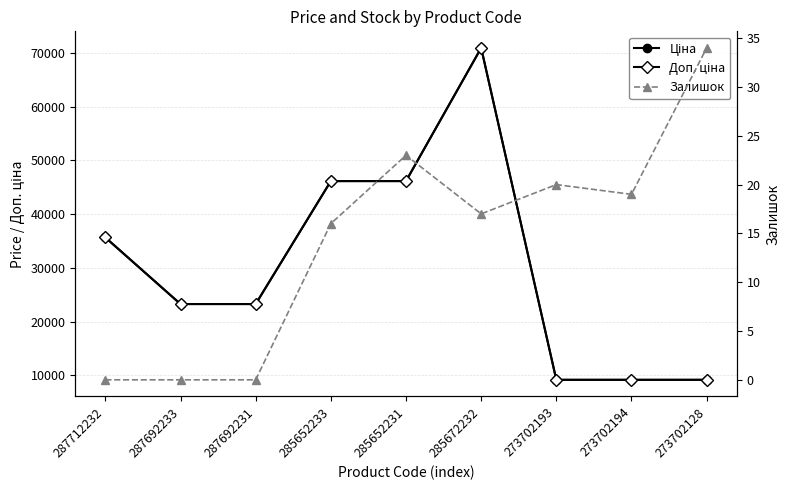

How many data points in Ціна are less than 23278?

3